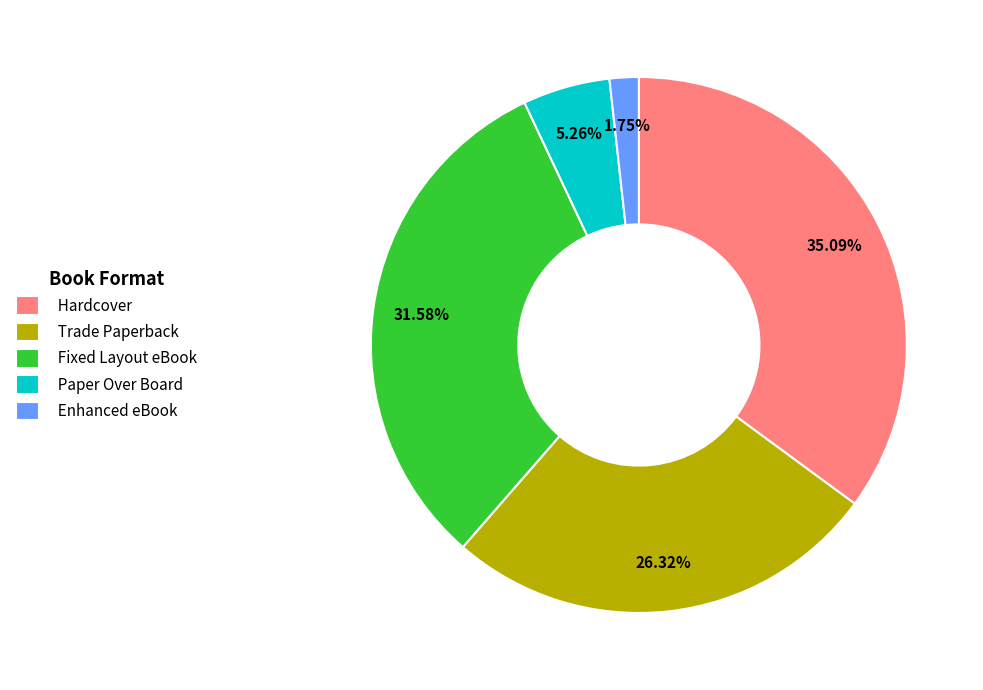

Do Hardcover and Trade Paperback together represent more than half of the pie?

Yes